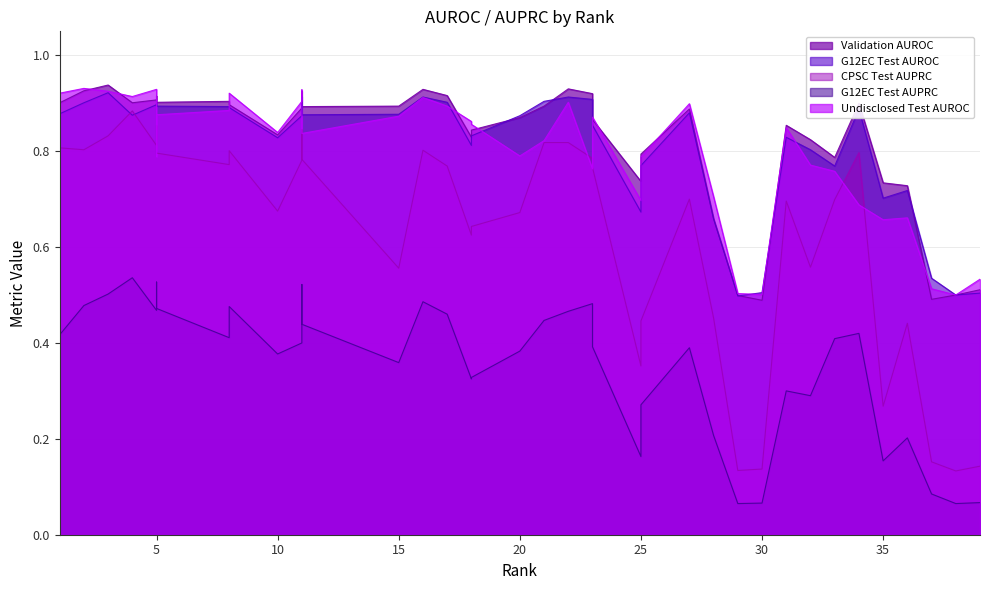

What is the maximum value shown in the chart?

0.9